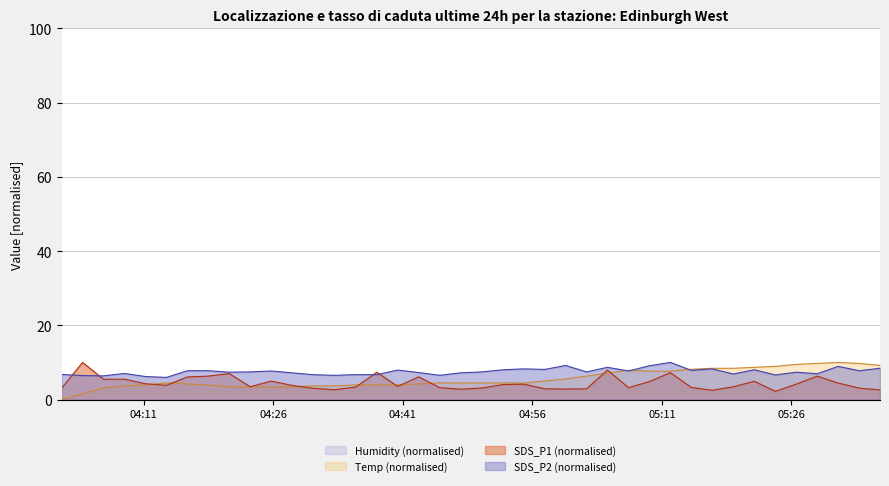

What is the minimum value for SDS_P1 (normalised)?

2.2